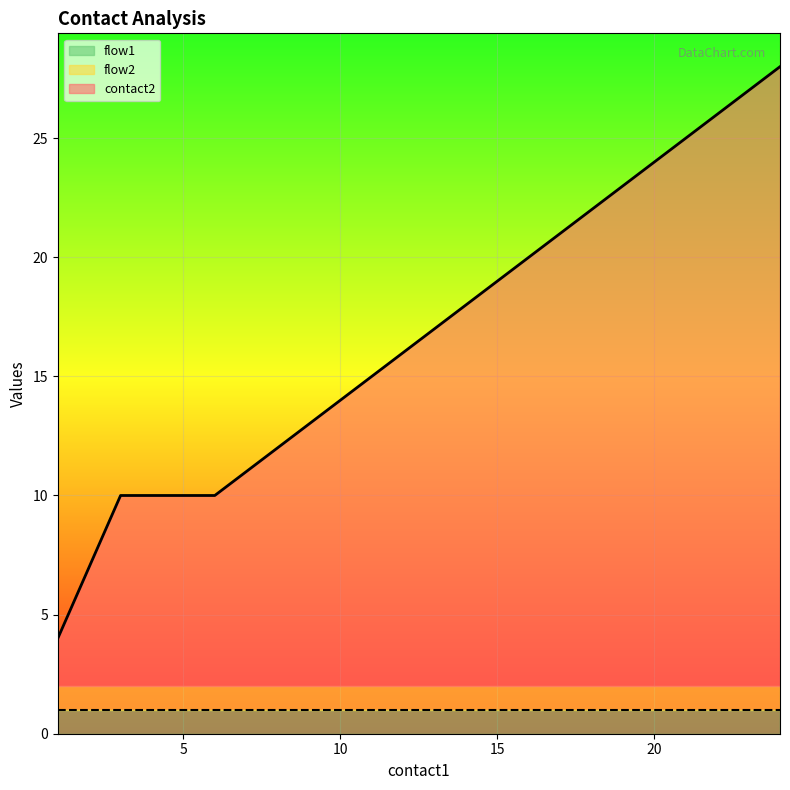

What is the value of the flow1 point at the 4th from the left?

1